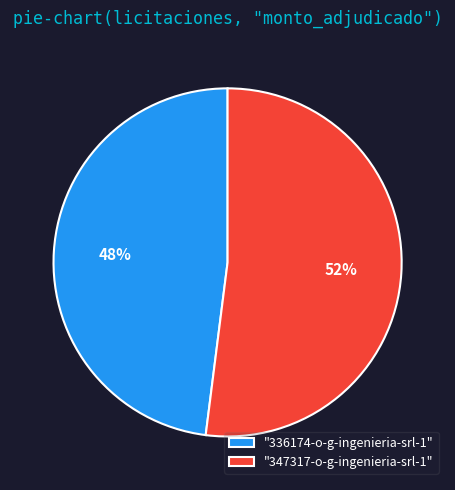

Count the number of slices in the pie.

2